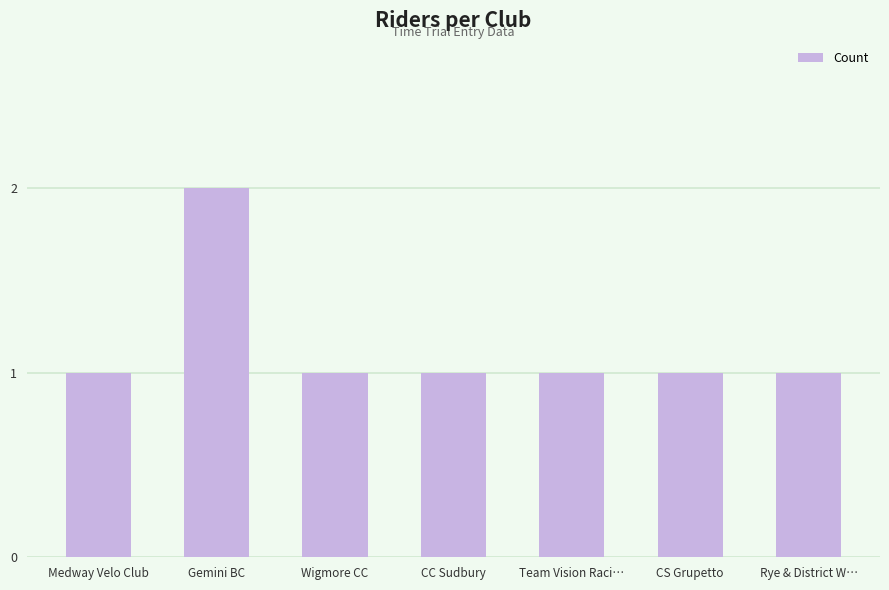

The value at CC Sudbury is 1. True or false?

True